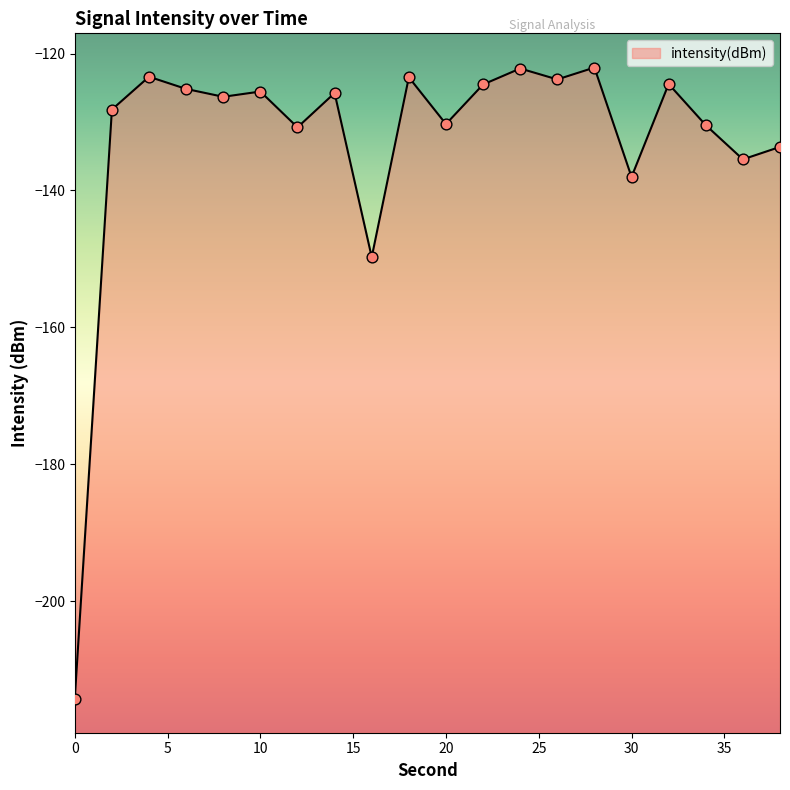

Between 12 and 4, which is larger?

4